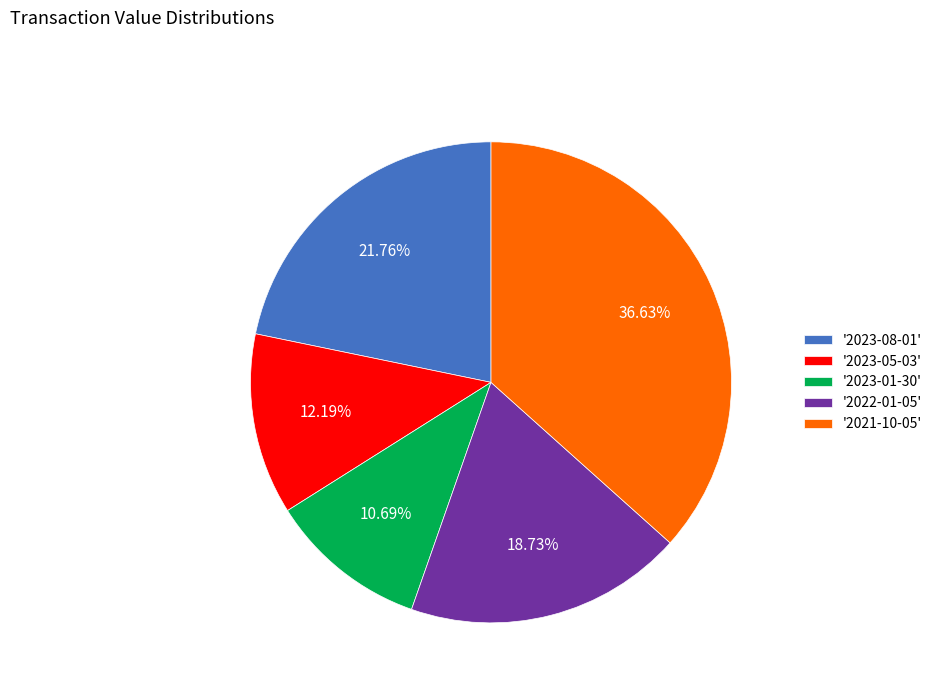

Between '2022-01-05' and '2023-08-01', which is larger?

'2023-08-01'